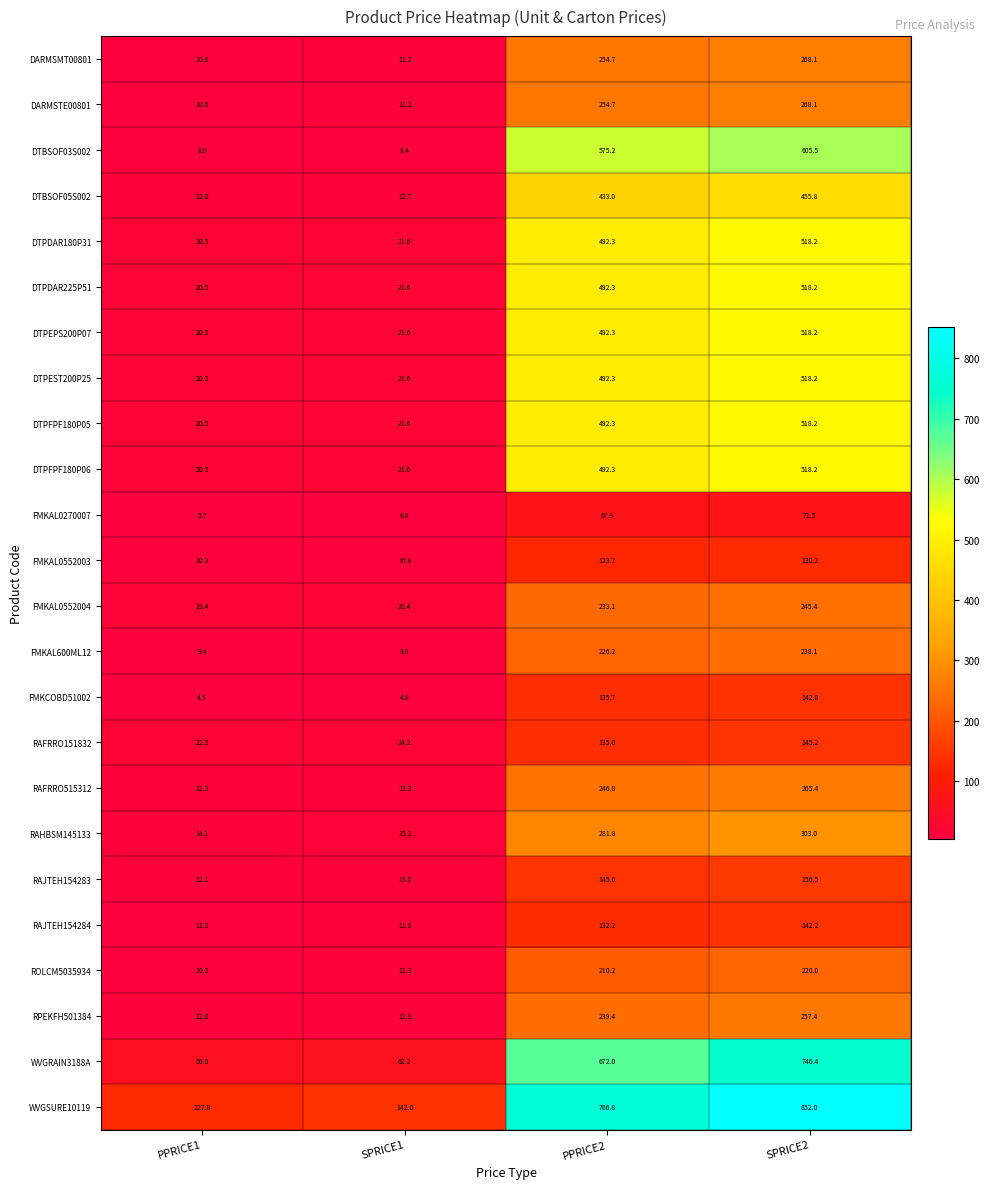

Count the number of data series in this chart.

24